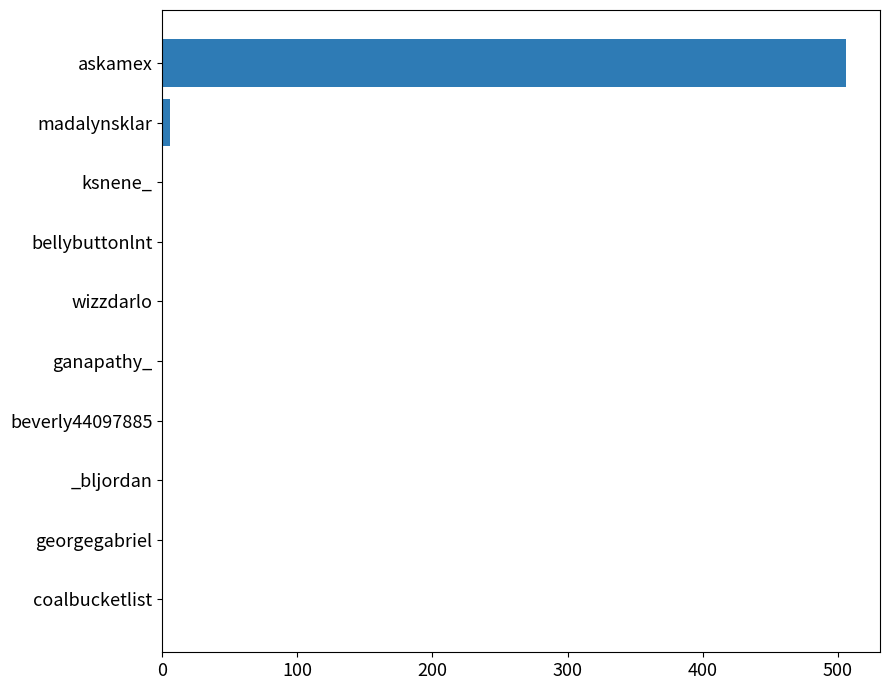

What is the average value?

51